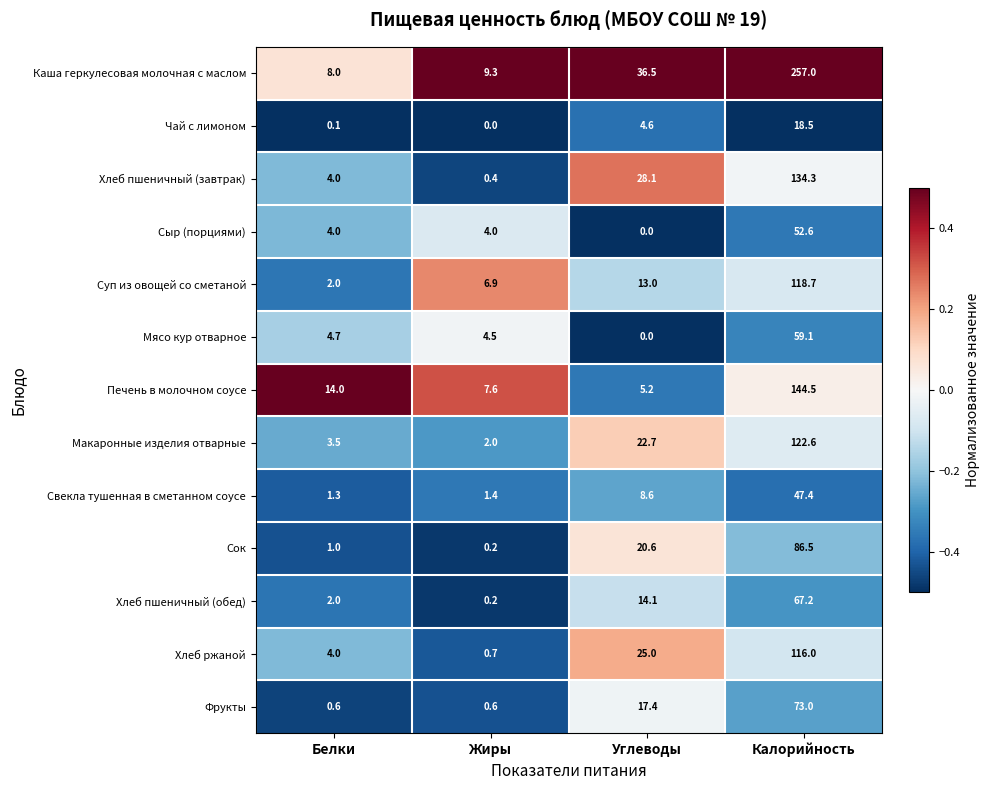

List the labels in order of Каша геркулесовая молочная с маслом value, smallest first.

Белки, Жиры, Углеводы, Калорийность